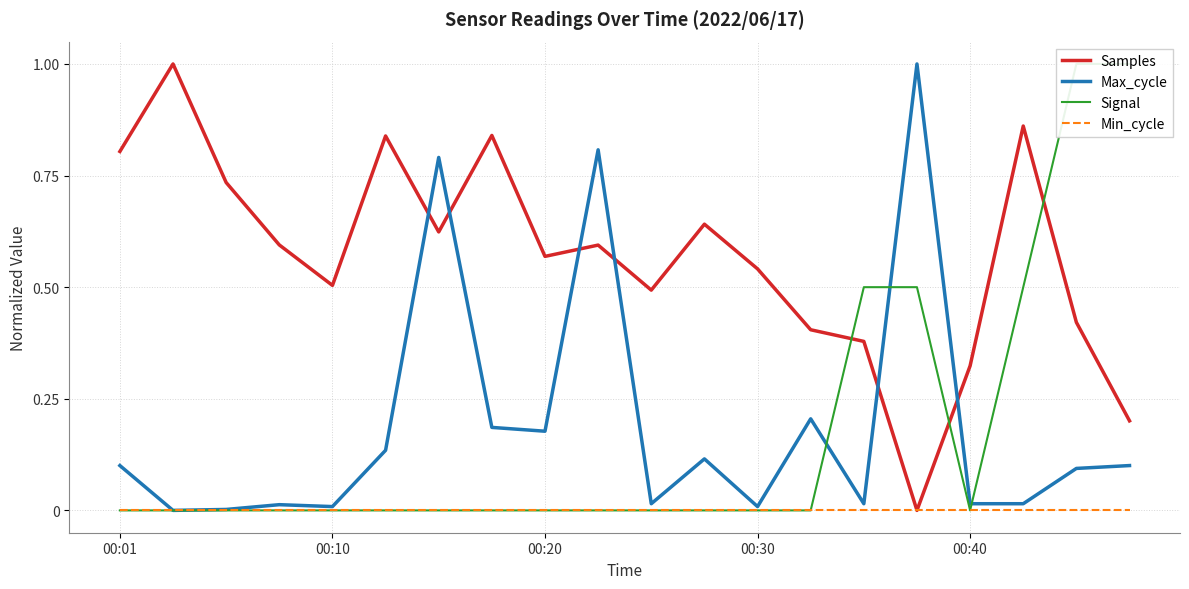

Rank the series by their maximum value, from highest to lowest.

Samples, Max_cycle, Signal, Min_cycle